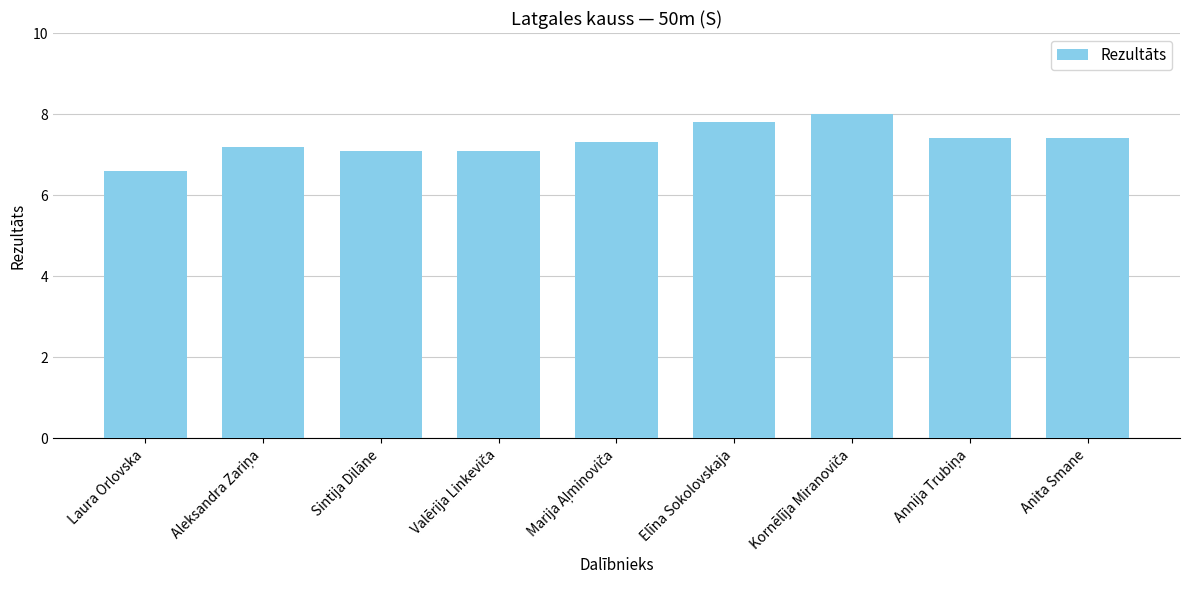

Is it true that the value at Sintija Dilāne is 7.1?

True